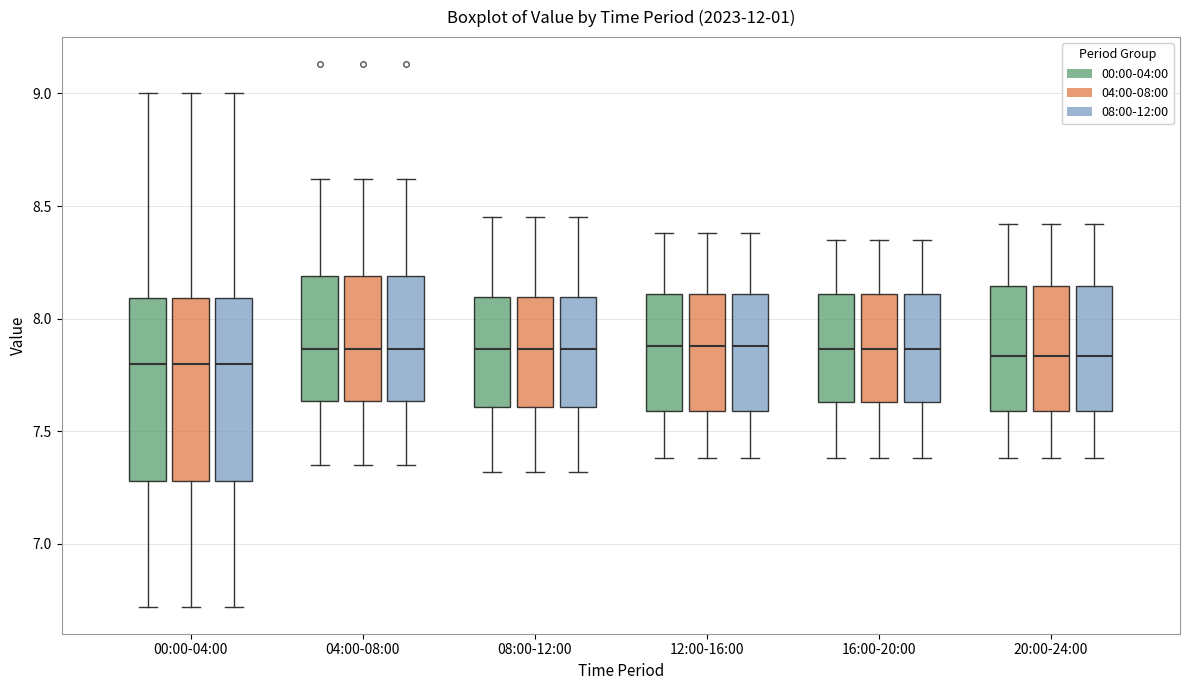

Reading left to right, transcribe this box plot: for each box, give where its median line is, the range the box spans, and where its two whiskers end, as read against the y-axis. The values are not printed on the chart, so give them approximately, as read against the axis.

00:00-04:00 (00:00-04:00): median 7.80, box 7.30 to 8.10, whiskers 6.70 to 9.00
00:00-04:00 (04:00-08:00): median 7.80, box 7.30 to 8.10, whiskers 6.70 to 9.00
00:00-04:00 (08:00-12:00): median 7.80, box 7.30 to 8.10, whiskers 6.70 to 9.00
04:00-08:00 (00:00-04:00): median 7.85, box 7.65 to 8.20, whiskers 7.35 to 8.60
04:00-08:00 (04:00-08:00): median 7.85, box 7.65 to 8.20, whiskers 7.35 to 8.60
04:00-08:00 (08:00-12:00): median 7.85, box 7.65 to 8.20, whiskers 7.35 to 8.60
08:00-12:00 (00:00-04:00): median 7.85, box 7.60 to 8.10, whiskers 7.30 to 8.45
08:00-12:00 (04:00-08:00): median 7.85, box 7.60 to 8.10, whiskers 7.30 to 8.45
08:00-12:00 (08:00-12:00): median 7.85, box 7.60 to 8.10, whiskers 7.30 to 8.45
12:00-16:00 (00:00-04:00): median 7.90, box 7.60 to 8.10, whiskers 7.40 to 8.40
12:00-16:00 (04:00-08:00): median 7.90, box 7.60 to 8.10, whiskers 7.40 to 8.40
12:00-16:00 (08:00-12:00): median 7.90, box 7.60 to 8.10, whiskers 7.40 to 8.40
16:00-20:00 (00:00-04:00): median 7.85, box 7.65 to 8.10, whiskers 7.40 to 8.35
16:00-20:00 (04:00-08:00): median 7.85, box 7.65 to 8.10, whiskers 7.40 to 8.35
16:00-20:00 (08:00-12:00): median 7.85, box 7.65 to 8.10, whiskers 7.40 to 8.35
20:00-24:00 (00:00-04:00): median 7.85, box 7.60 to 8.15, whiskers 7.40 to 8.40
20:00-24:00 (04:00-08:00): median 7.85, box 7.60 to 8.15, whiskers 7.40 to 8.40
20:00-24:00 (08:00-12:00): median 7.85, box 7.60 to 8.15, whiskers 7.40 to 8.40